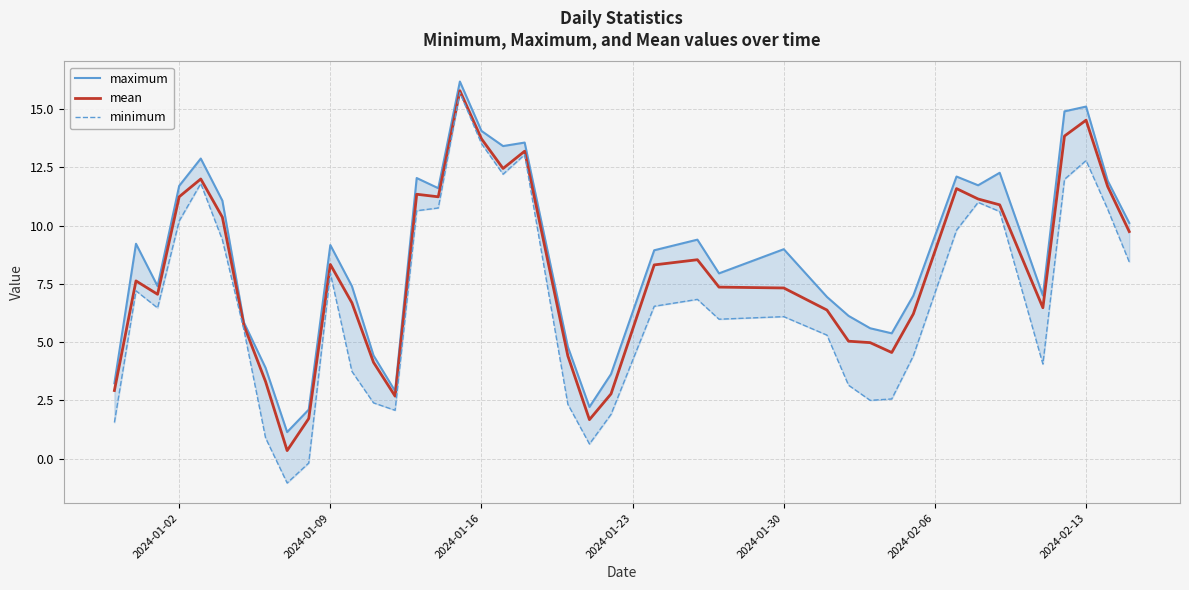

What is the value of the minimum point at the 25th from the left?

6.8